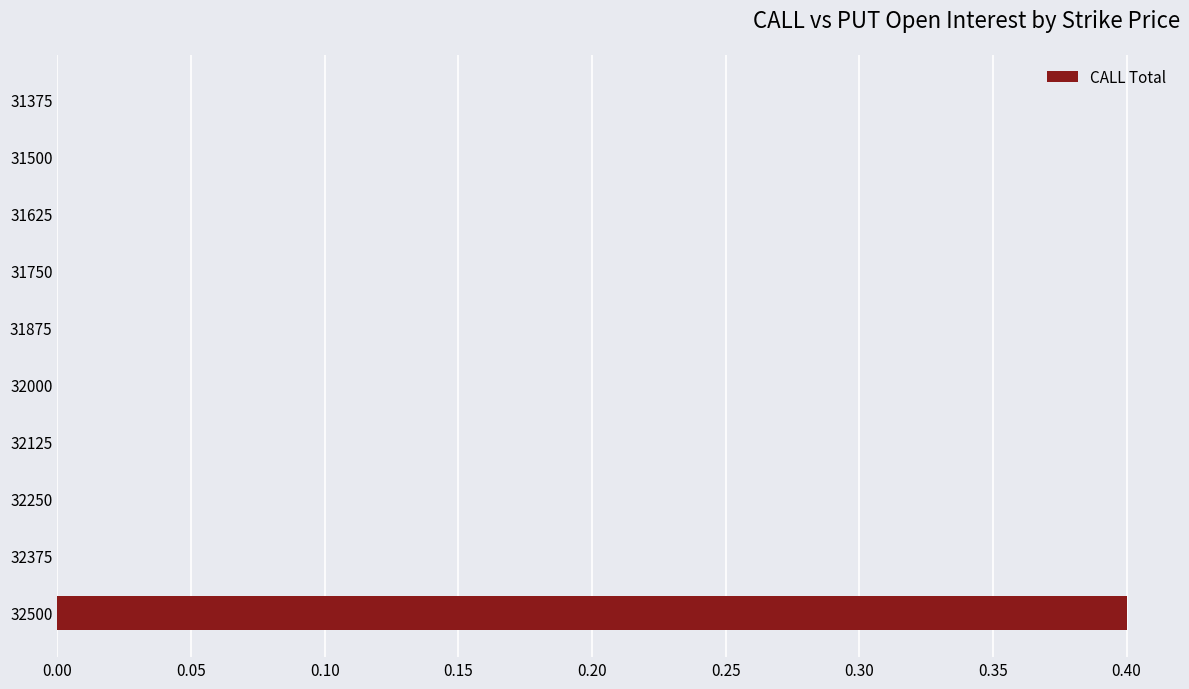

Which label corresponds to the largest value in the chart?

32500